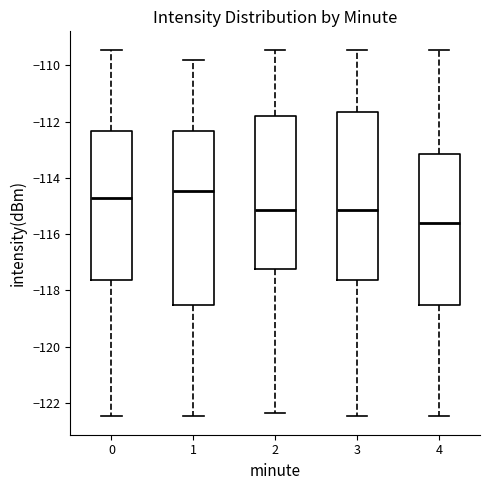

Reading left to right, read every box against the y-axis: the position of its median line, the range the box covers, and the ends of its whiskers. The values are not printed on the chart, so give them approximately, as read against the axis.

0: median -114.8, box -117.6 to -112.4, whiskers -122.4 to -109.4
1: median -114.4, box -118.6 to -112.4, whiskers -122.4 to -109.8
2: median -115.2, box -117.2 to -111.8, whiskers -122.4 to -109.4
3: median -115.2, box -117.6 to -111.6, whiskers -122.4 to -109.4
4: median -115.6, box -118.6 to -113.2, whiskers -122.4 to -109.4